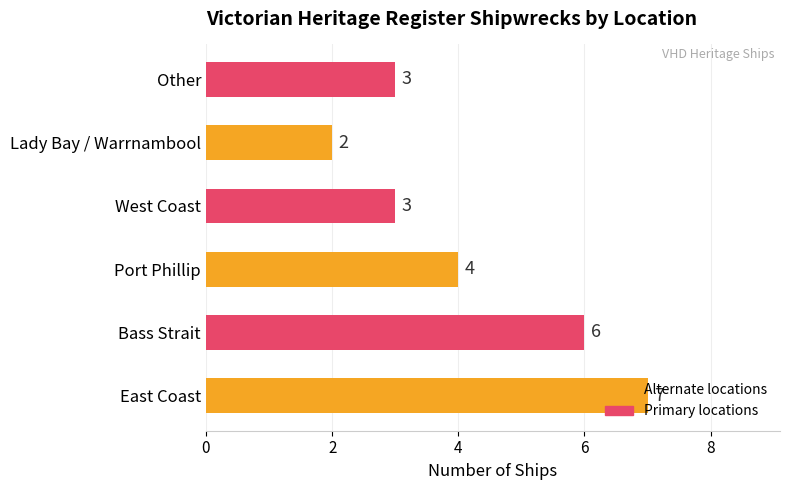

True or false: the data shows 10 at East Coast.

False